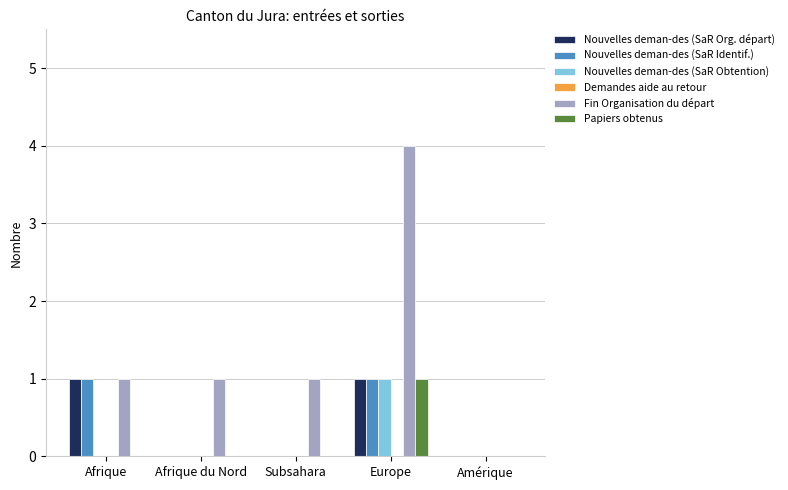

Is it true that Fin Organisation du départ equals 0 at Amérique?

True